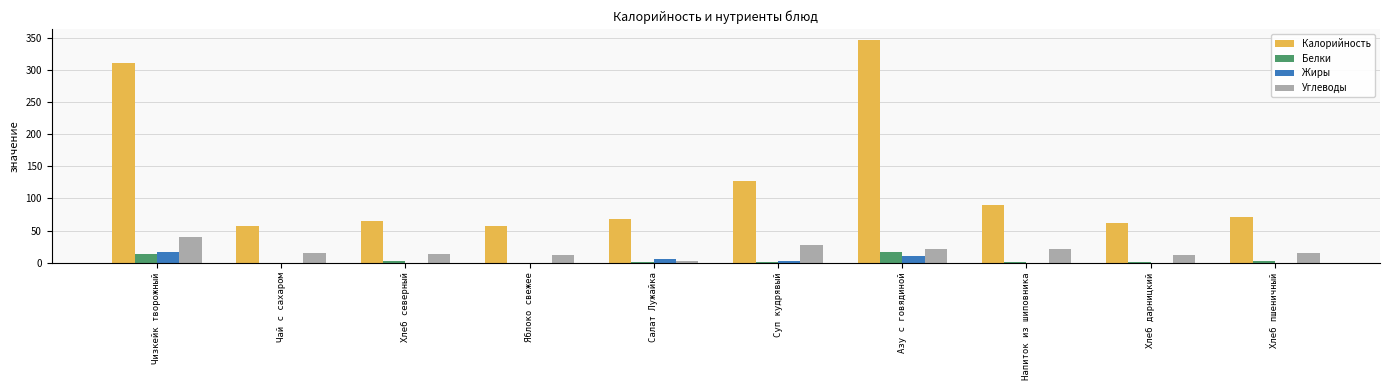

What is the highest value of the Углеводы series?

39.6